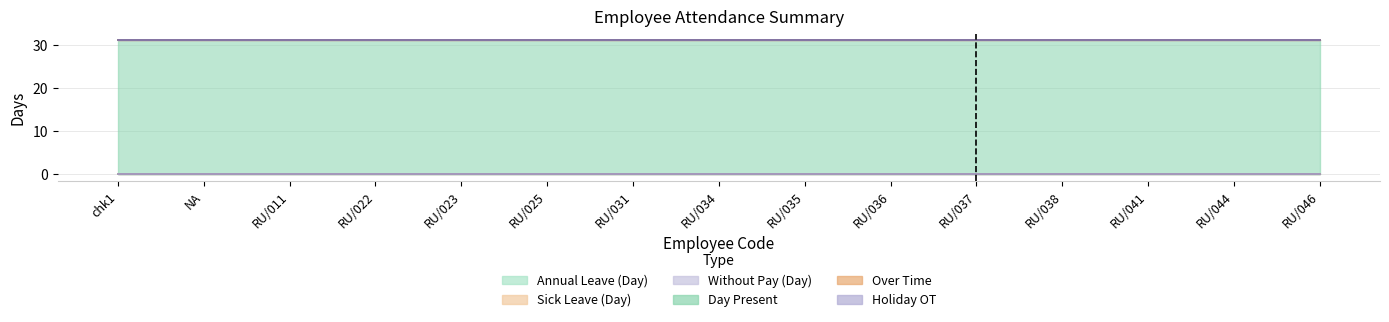

Rank the series by their maximum value, from highest to lowest.

Day Present, Annual Leave (Day), Sick Leave (Day), Without Pay (Day), Over Time, Holiday OT